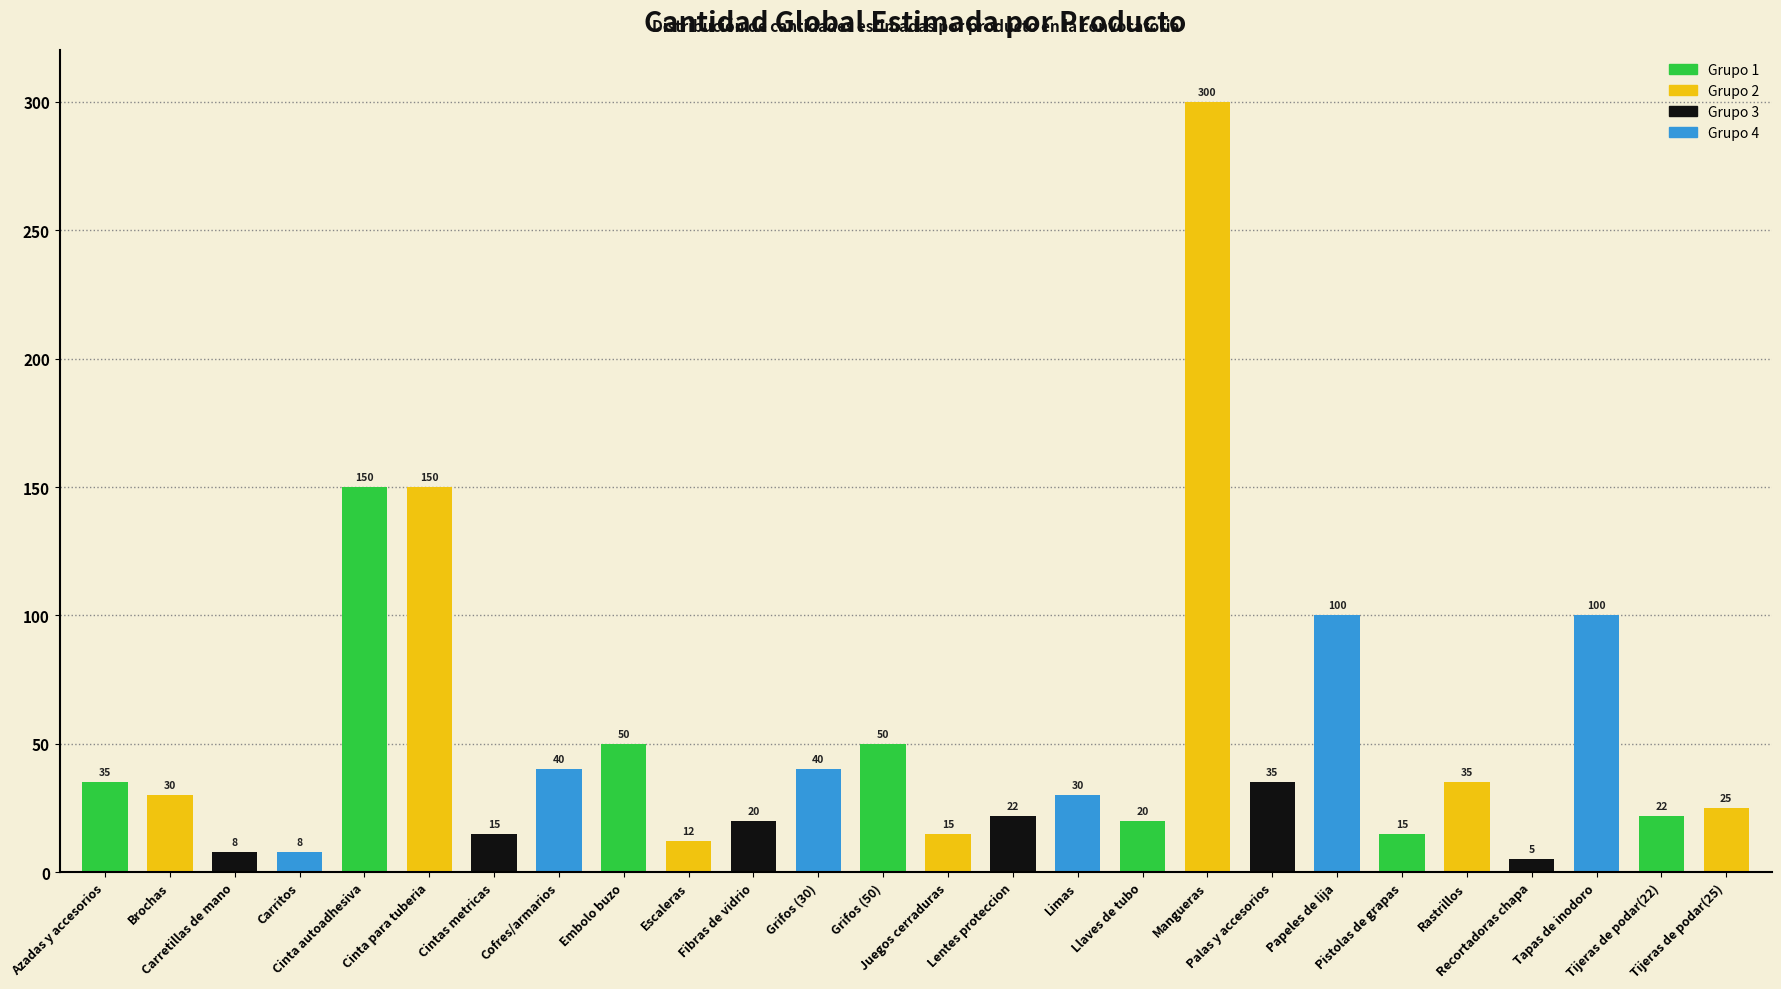

How many data points are less than 30?

12